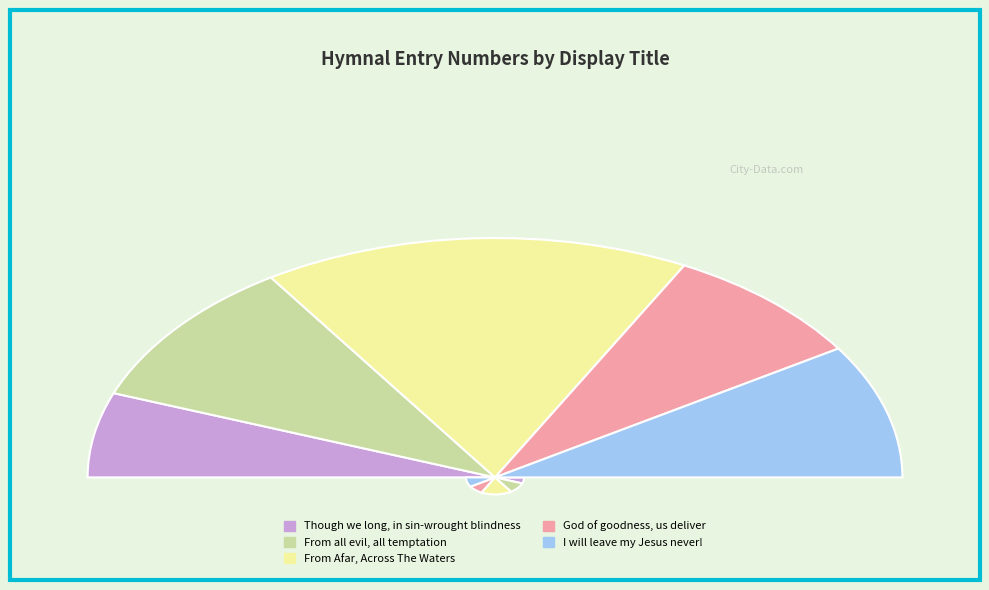

What percentage is NOT represented by From all evil, all temptation?

80.0%